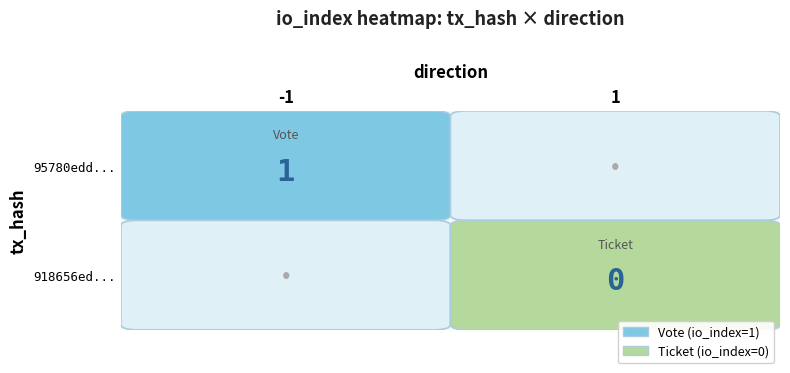

Count the number of data series in this chart.

2